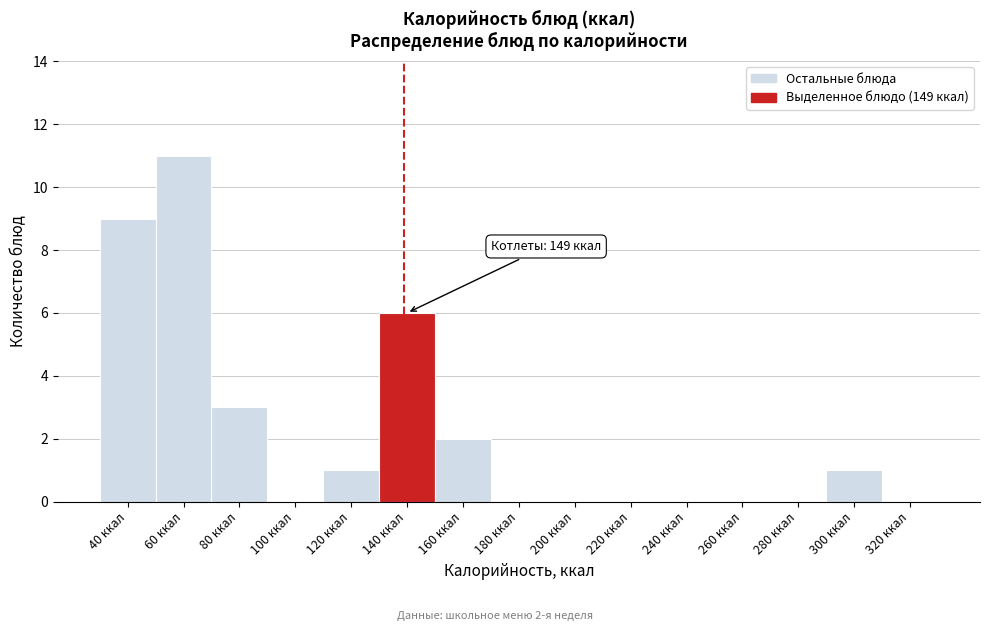

Reading left to right, list all the values displayed in this chart.

40 ккал=9	60 ккал=11	80 ккал=3	100 ккал=0	120 ккал=1	140 ккал=6	160 ккал=2	180 ккал=0	200 ккал=0	220 ккал=0	240 ккал=0	260 ккал=0	280 ккал=0	300 ккал=1	320 ккал=0